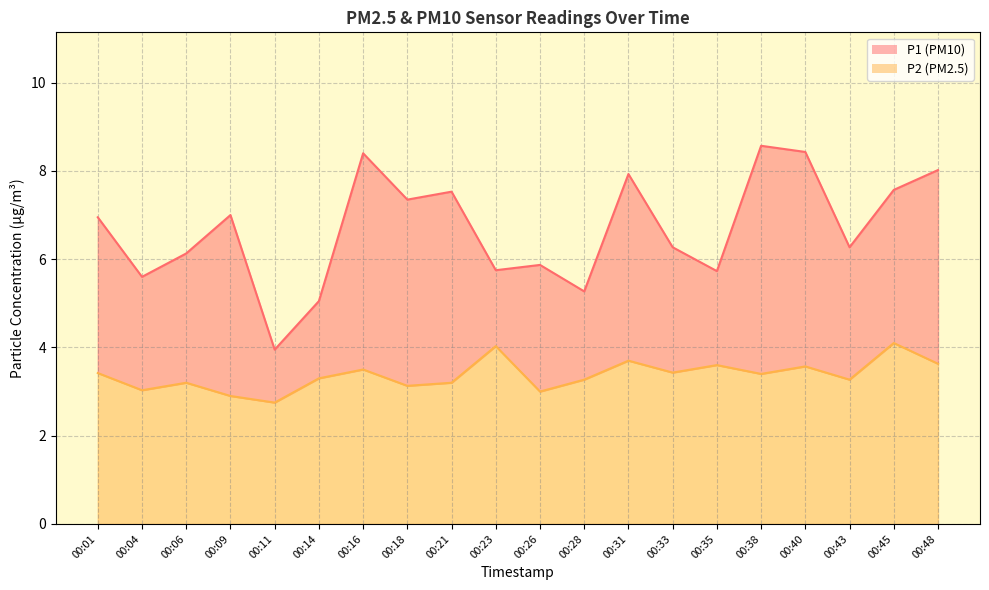

At how many categories does at least one series exceed 8?

4